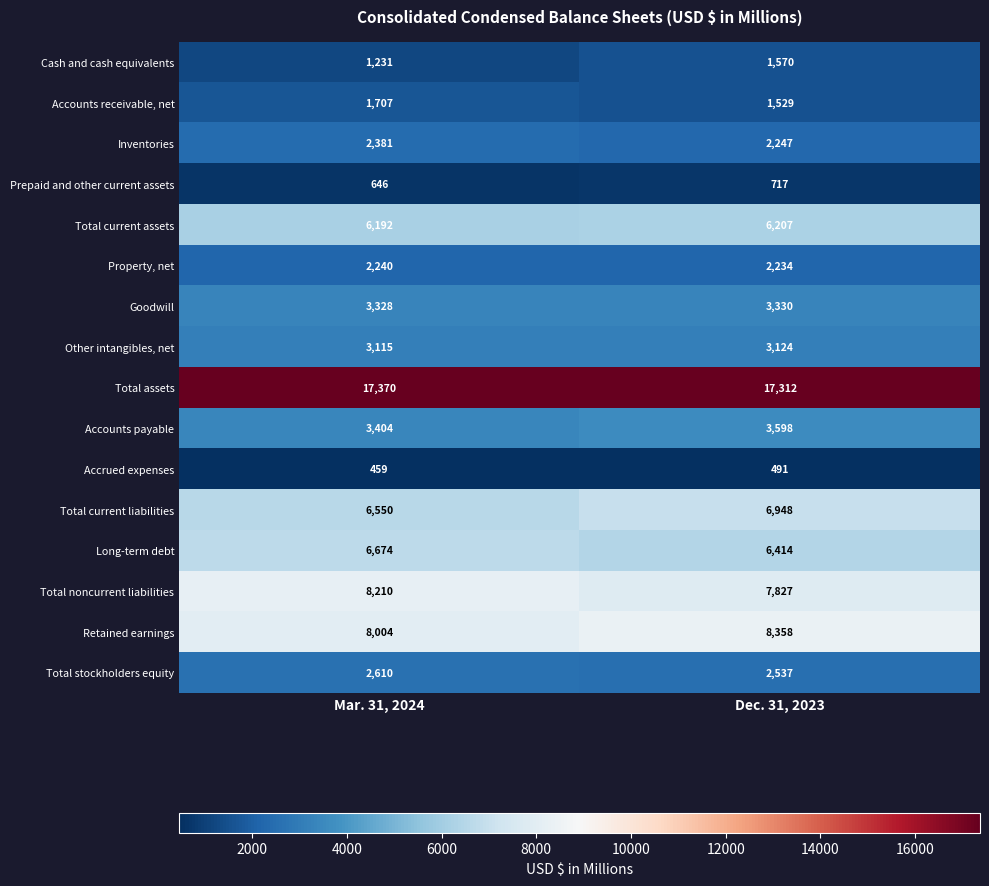

Which category has the lowest value across all series?

Mar. 31, 2024